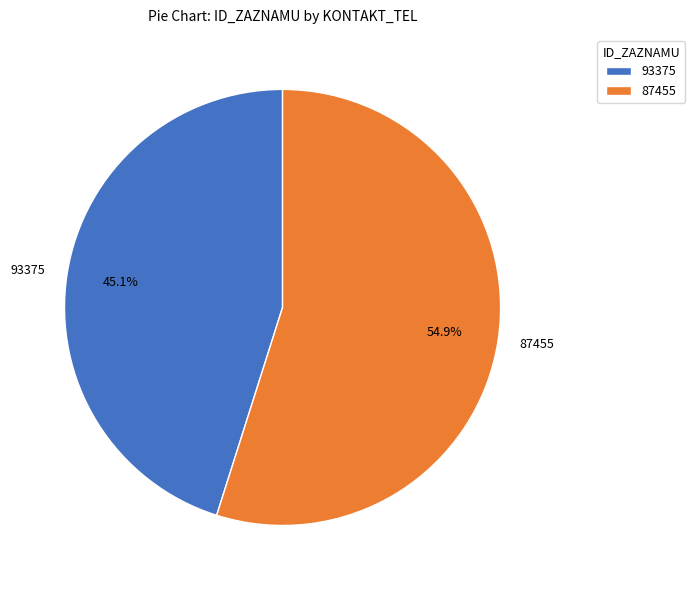

To the nearest percent, what is the difference between the largest and smallest slice percentages?

10%